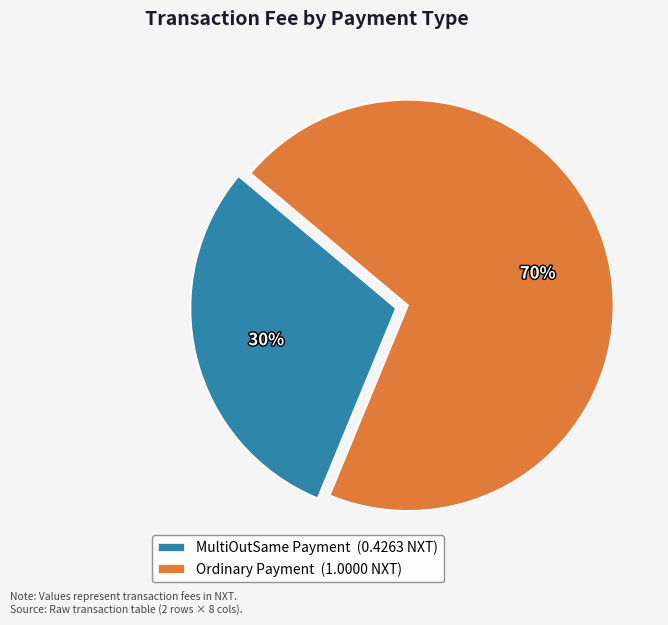

Approximately how many times larger is the value at MultiOutSame Payment (0.4263 NXT) compared to Ordinary Payment (1.0000 NXT)?

0.4